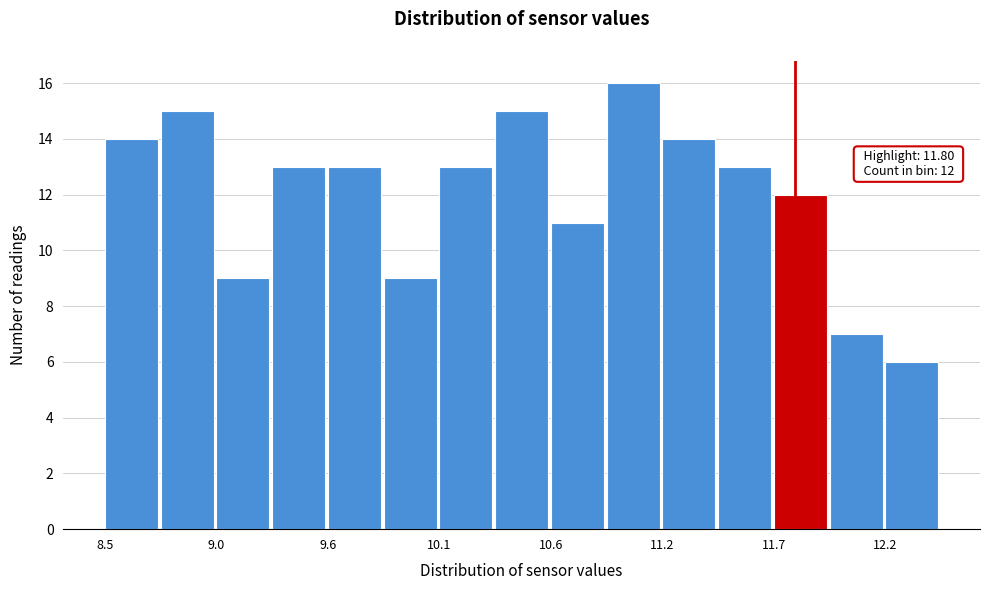

Around what value on the x-axis is the tallest bar? Give the approximate position of its centre, as read against the axis.

11.0